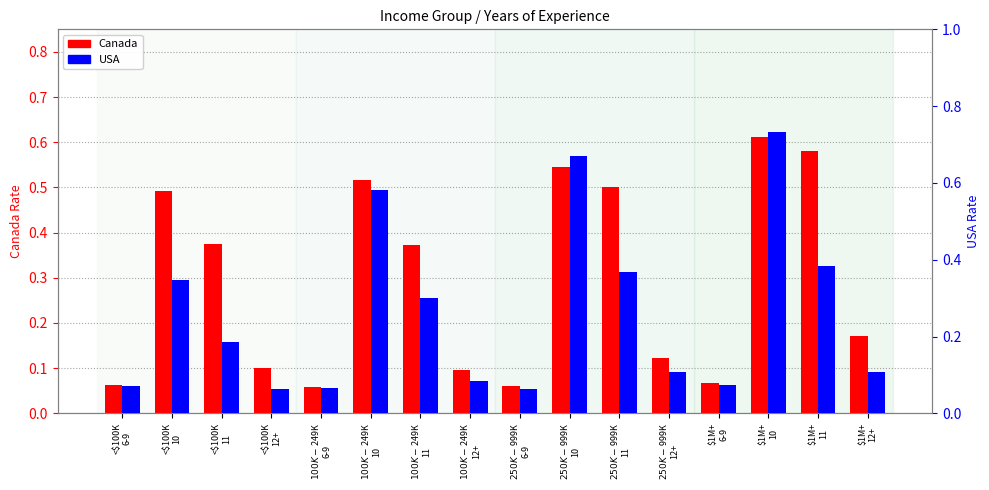

Reading right to left, transcribe all the data shown in this chart.

Canada: $1M+
12+=0.2	$1M+
11=0.6	$1M+
10=0.6	$1M+
6-9=0.1	$250K-$999K
12+=0.1	$250K-$999K
11=0.5	$250K-$999K
10=0.5	$250K-$999K
6-9=0.1	$100K-$249K
12+=0.1	$100K-$249K
11=0.4	$100K-$249K
10=0.5	$100K-$249K
6-9=0.1	<$100K
12+=0.1	<$100K
11=0.4	<$100K
10=0.5	<$100K
6-9=0.1
USA: $1M+
12+=0.1	$1M+
11=0.4	$1M+
10=0.7	$1M+
6-9=0.1	$250K-$999K
12+=0.1	$250K-$999K
11=0.4	$250K-$999K
10=0.7	$250K-$999K
6-9=0.1	$100K-$249K
12+=0.1	$100K-$249K
11=0.3	$100K-$249K
10=0.6	$100K-$249K
6-9=0.1	<$100K
12+=0.1	<$100K
11=0.2	<$100K
10=0.3	<$100K
6-9=0.1